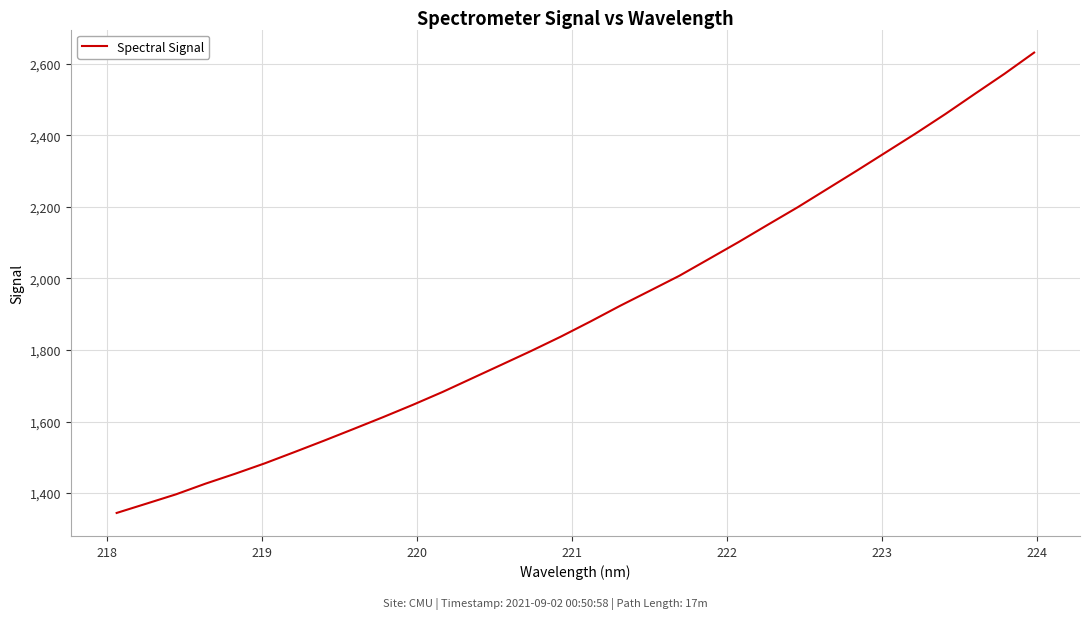

What is the greatest value displayed?

2631.6